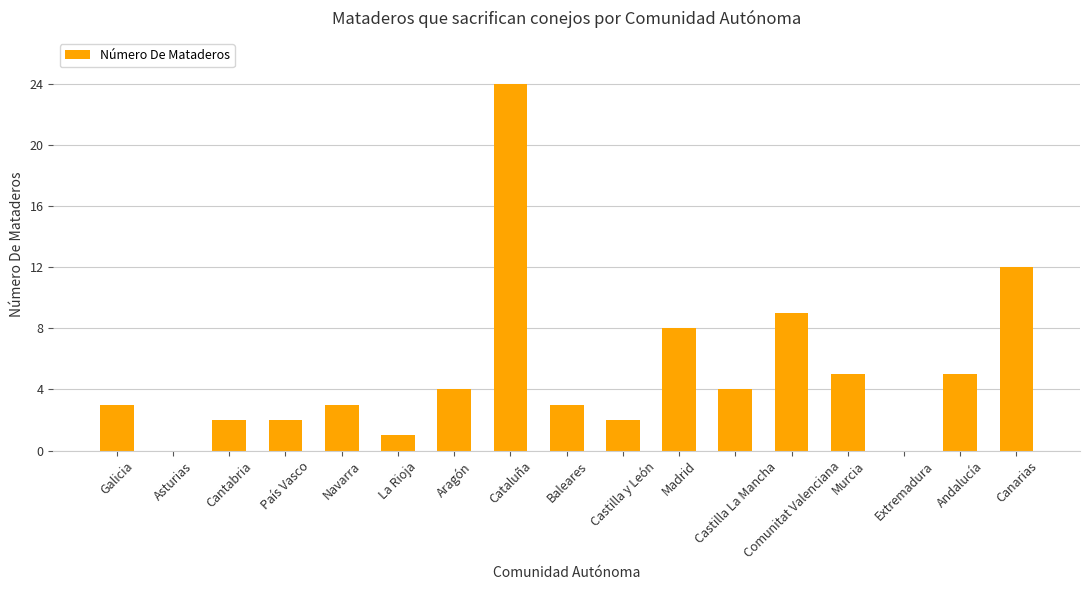

What is the sum of the values at Castilla La Mancha and Cantabria?

6